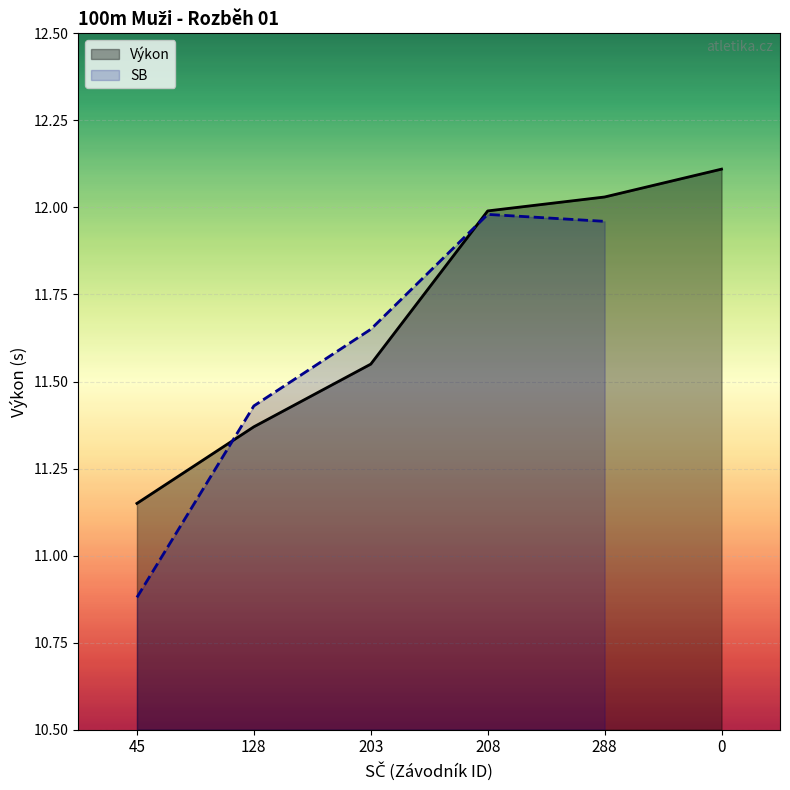

What is the difference between the Výkon values at 208 and 203?

0.4